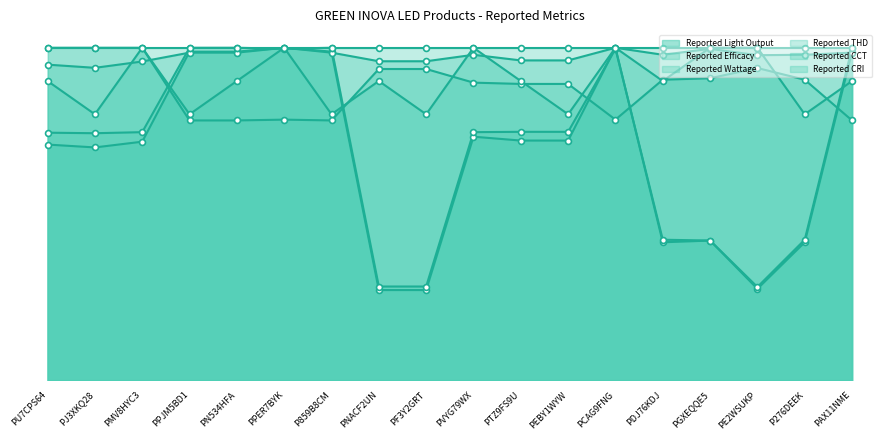

What is the total value across all series at PAX11NME?

20947.8